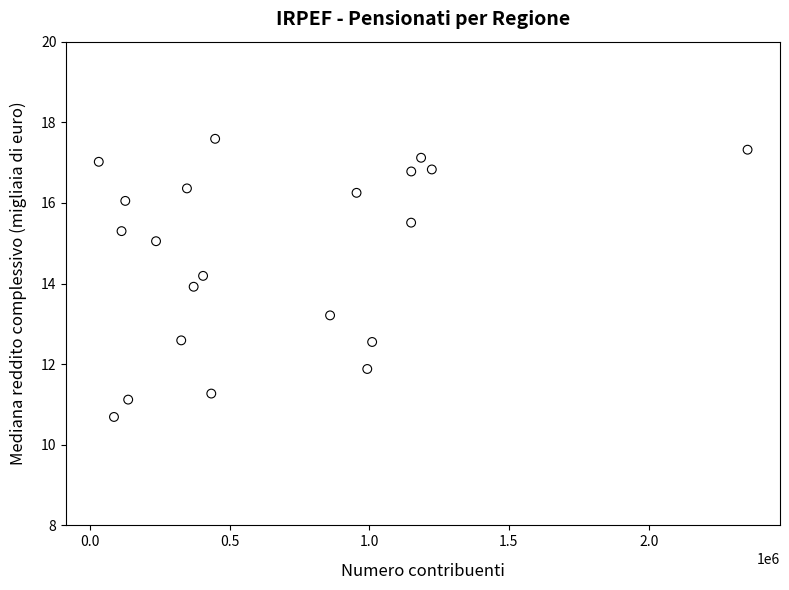

What is the range of X values (max minus min)?

2321893.0